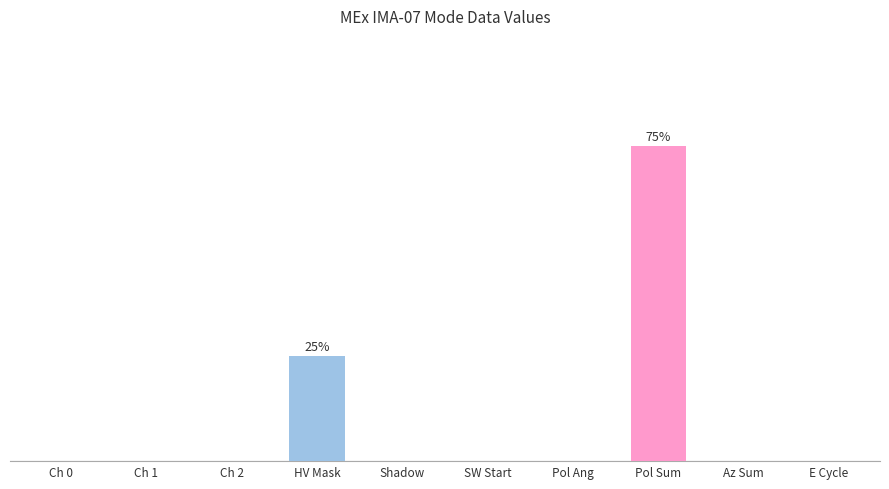

Reading left to right, extract all data points from this chart.

0	0	0	1	0	0	0	3	0	0